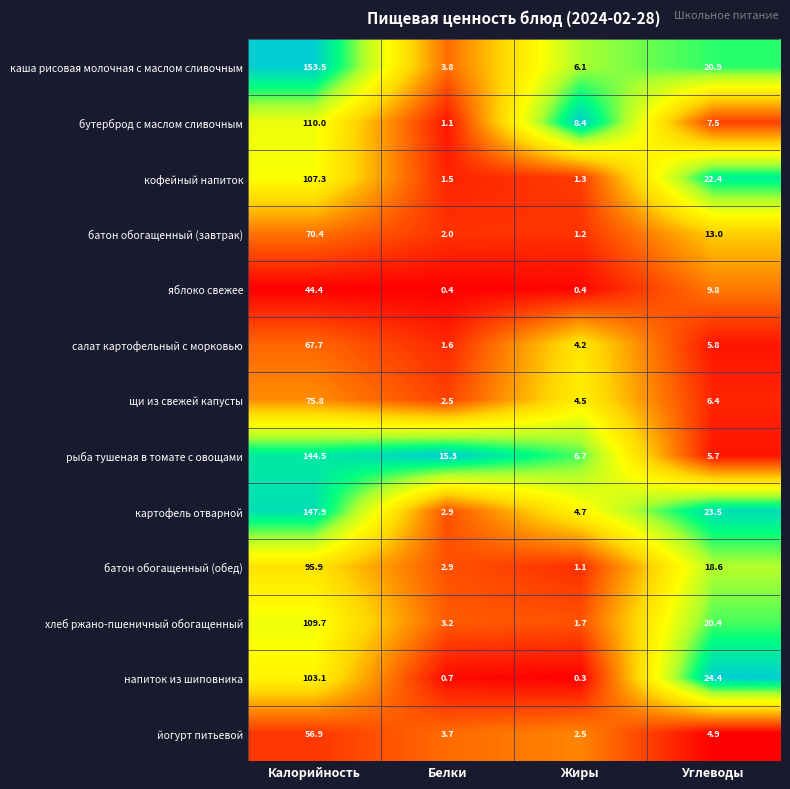

Which series has the widest spread of values?

каша рисовая молочная с маслом сливочным